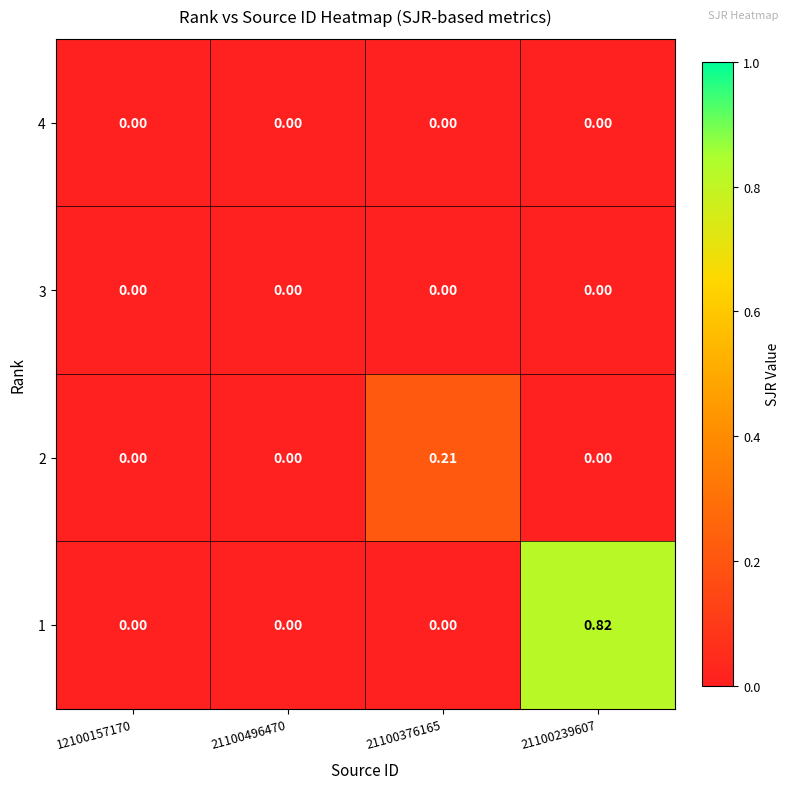

At which category is the sum across all series the highest?

21100239607